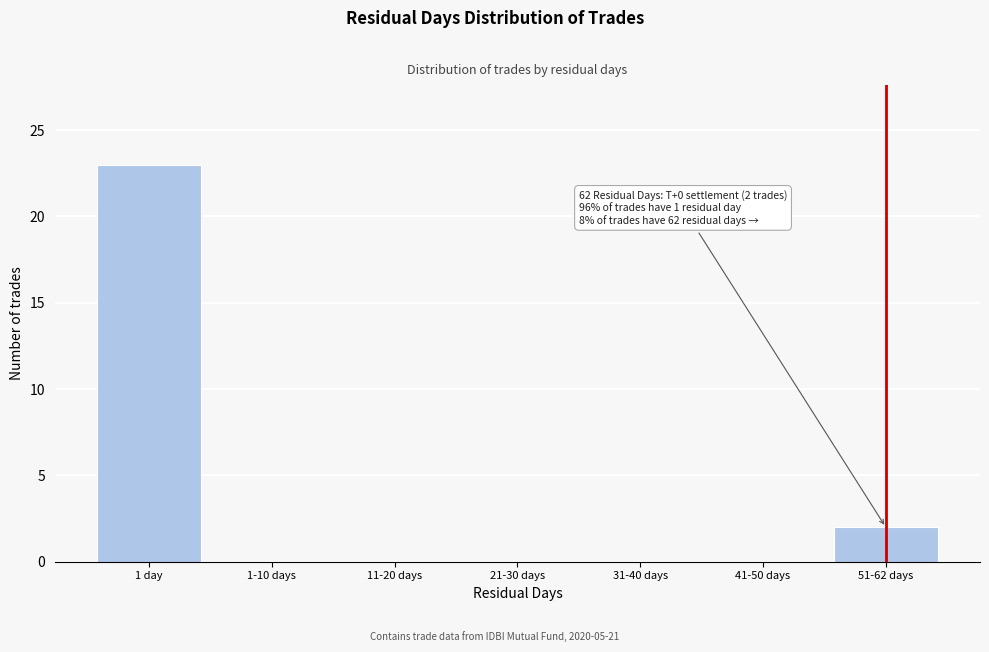

Reading left to right, what are all the values shown in this chart?

1 day=23	1-10 days=0	11-20 days=0	21-30 days=0	31-40 days=0	41-50 days=0	51-62 days=2